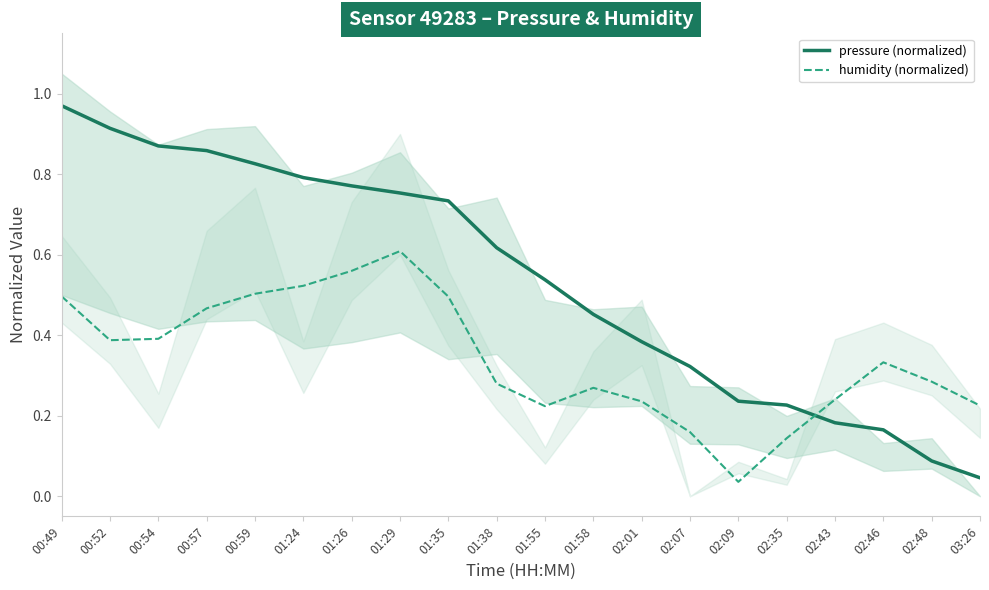

Which label corresponds to the smallest value in the chart?

02:09